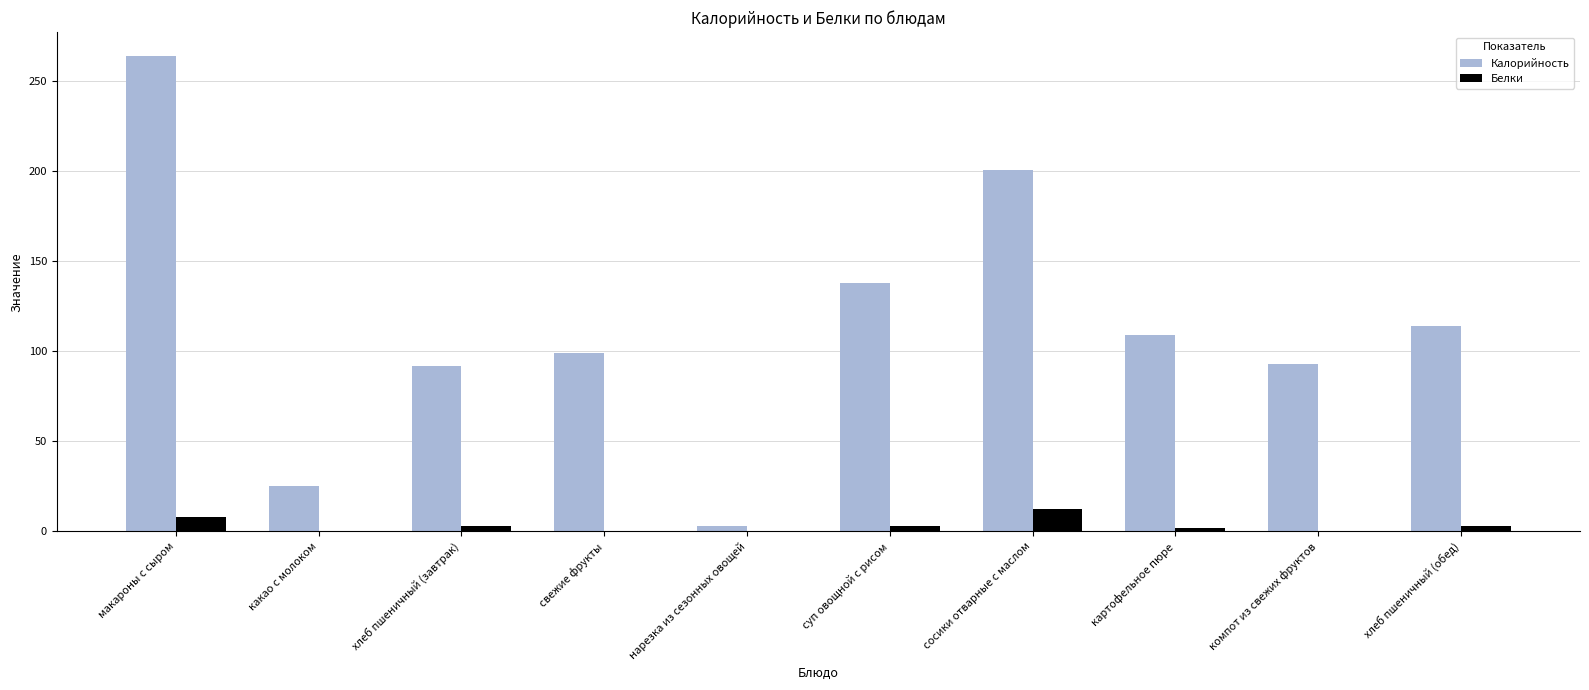

True or false: Белки has a value of 0.2 at нарезка из сезонных овощей.

True